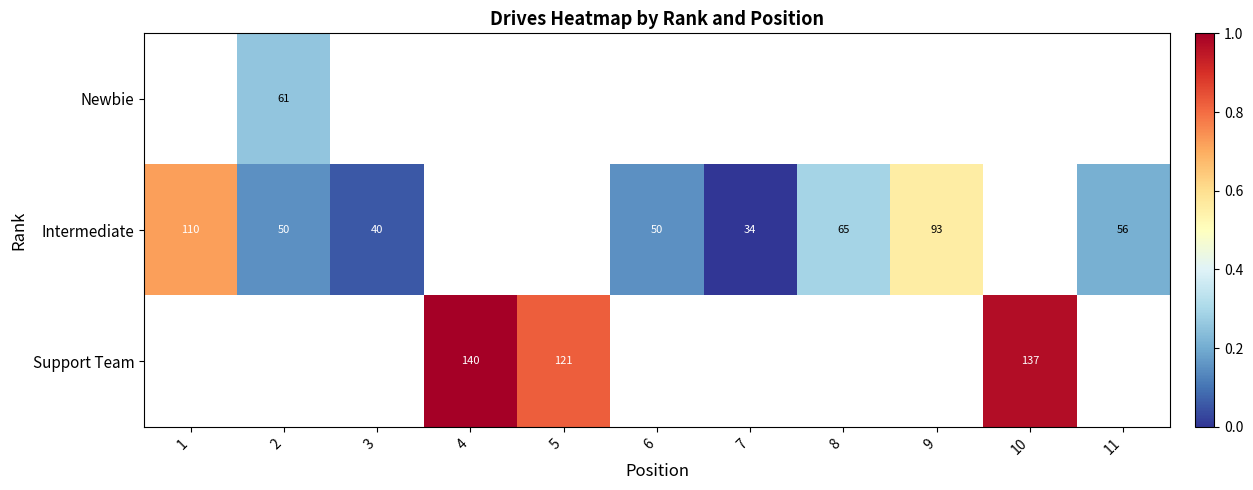

Which has a higher value, 2 or 6?

6